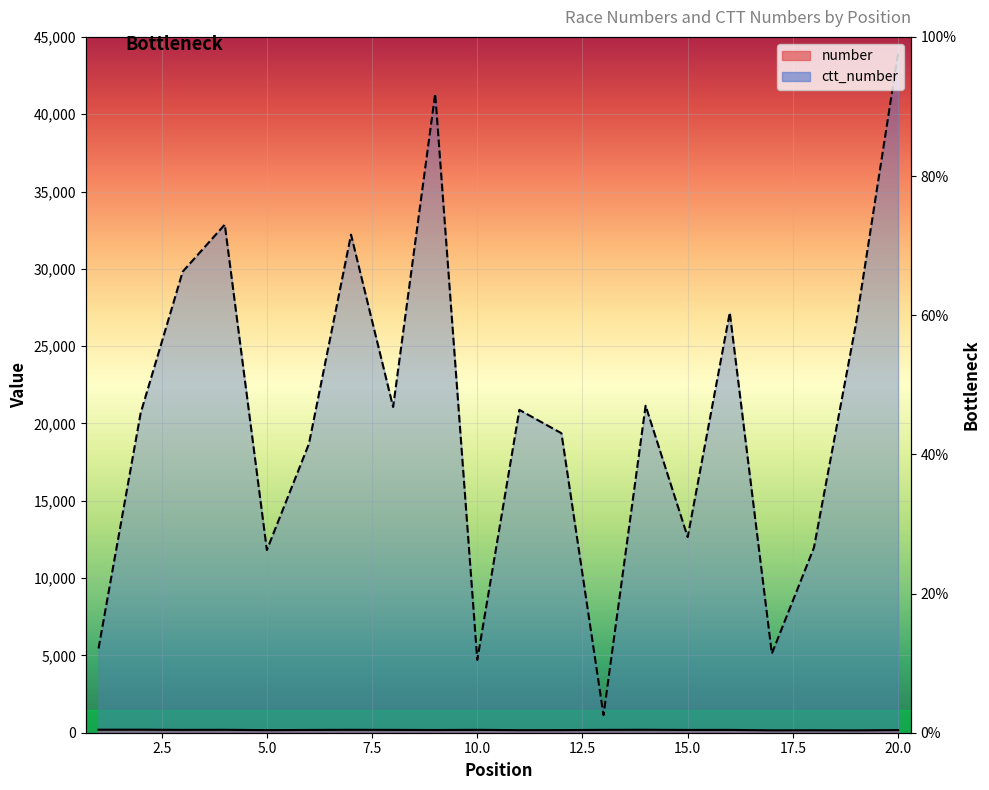

How many data points in number are above 182?

9